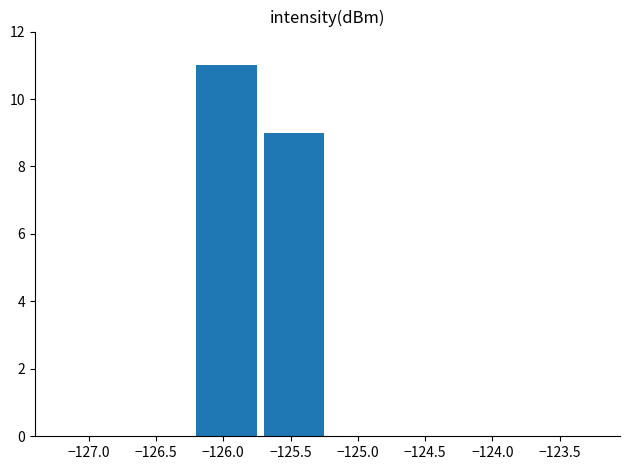

Are the bars grouped side by side (vs. stacked)?

No